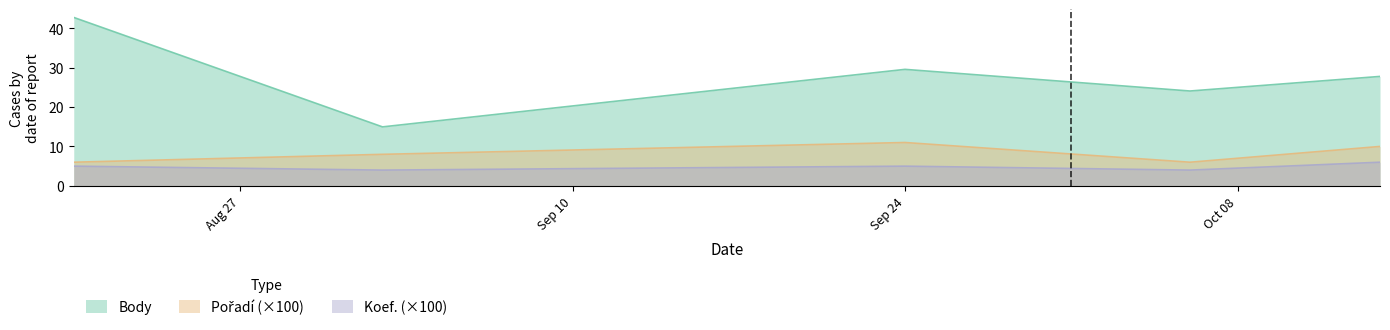

The Koef. series shows 9.4 at 2011-10-14. True or false?

False